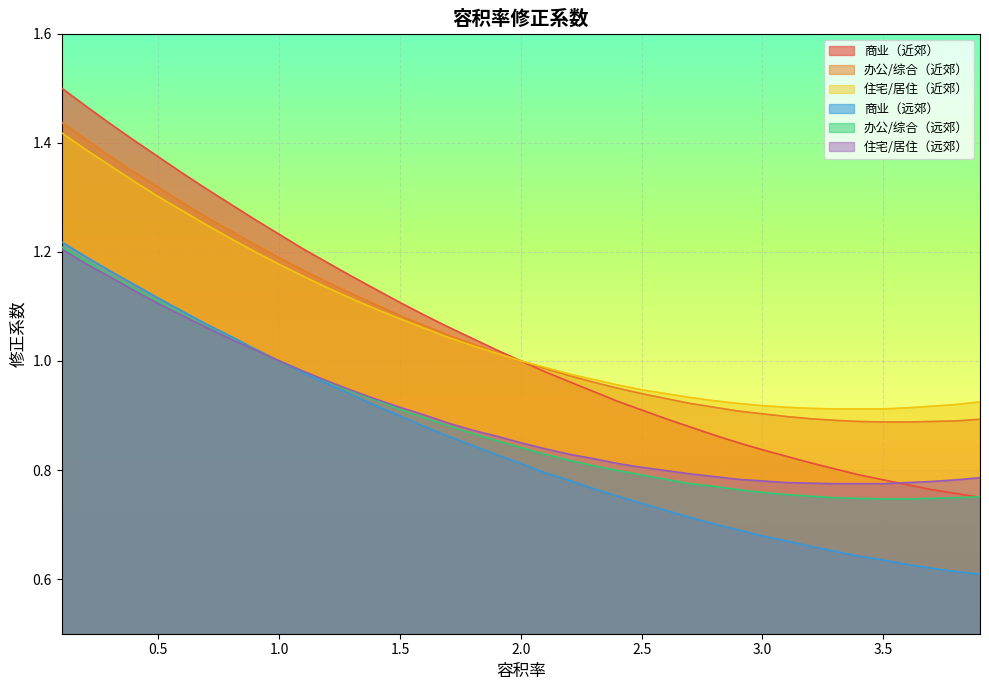

What is the value of the 住宅/居住（近郊） point at the 25th from the left?

0.9